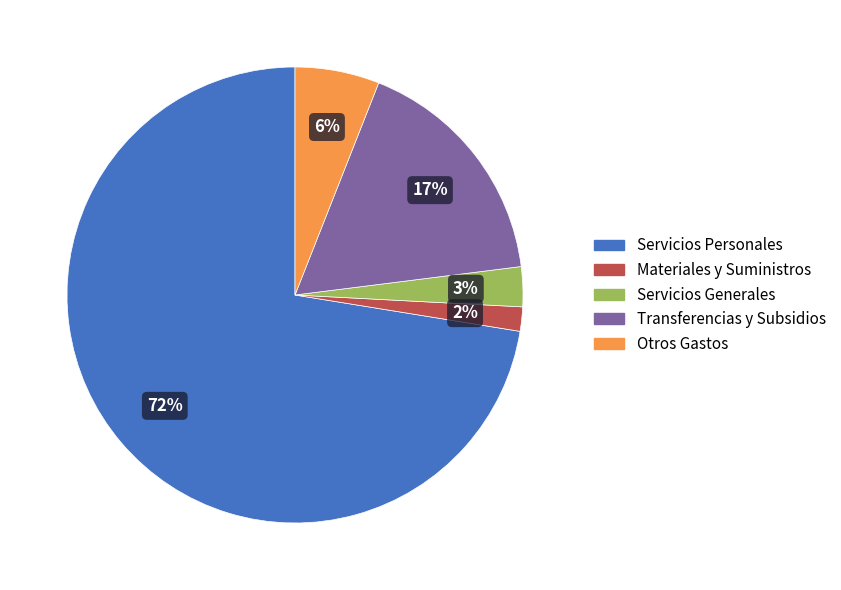

What percentage is the Materiales y Suministros slice, to the nearest percent?

2%